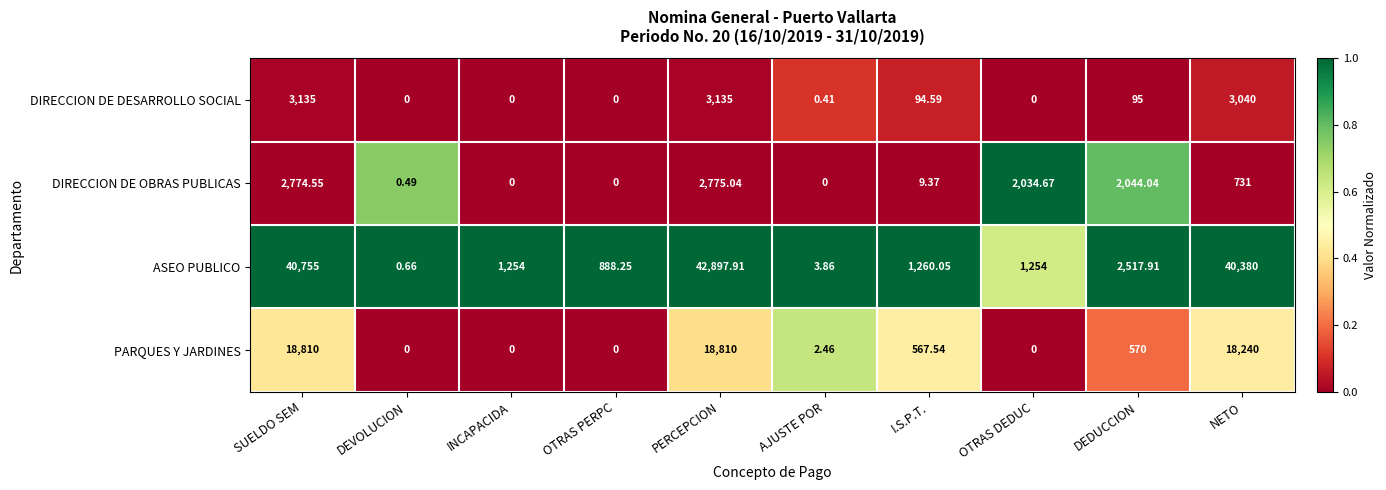

At which label does DIRECCION DE DESARROLLO SOCIAL first exceed 94?

SUELDO SEM